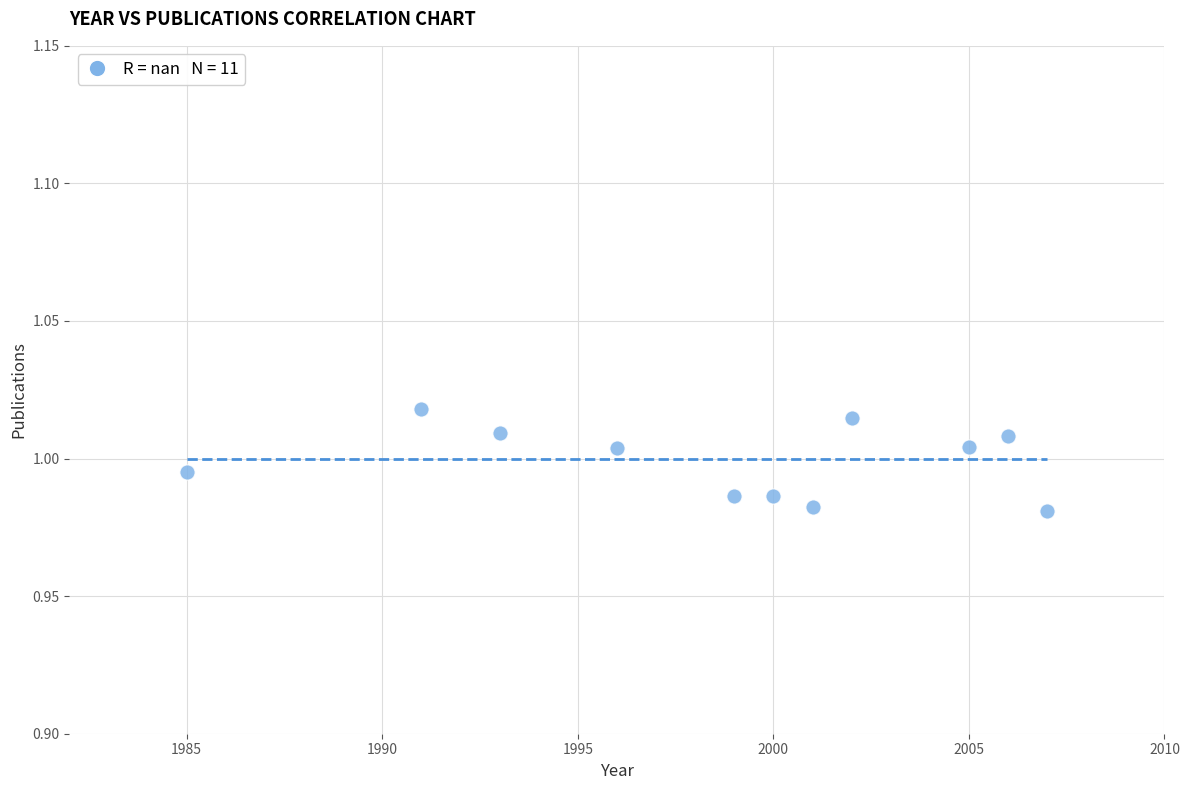

What is the average X value?

1998.6